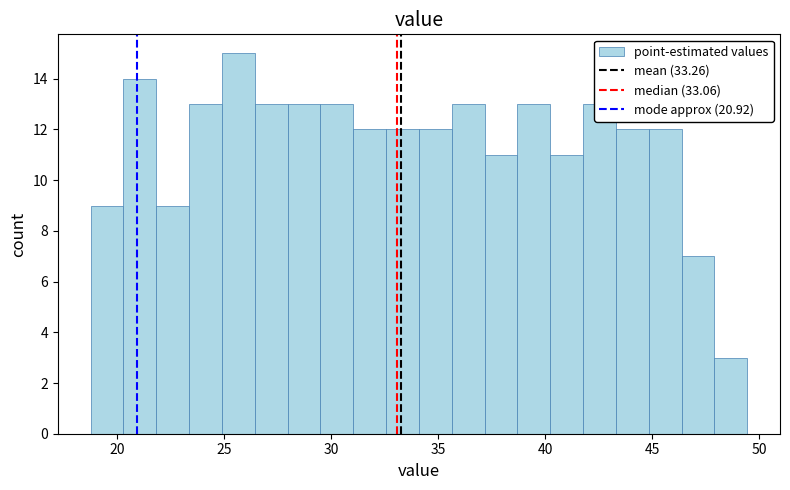

Around what value on the x-axis is the tallest bar? Give the approximate position of its centre, as read against the axis.

25.5